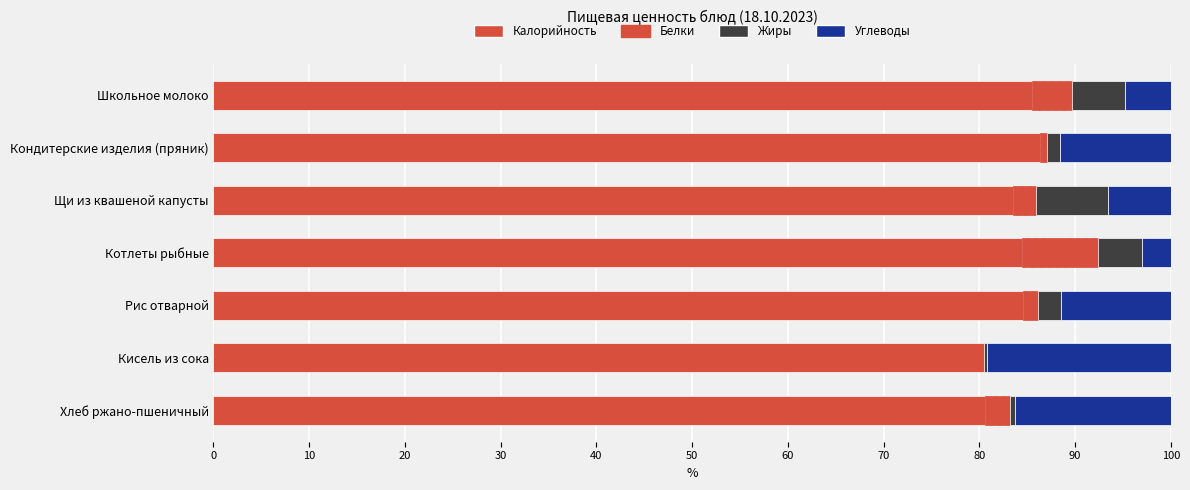

Count the number of data series in this chart.

4